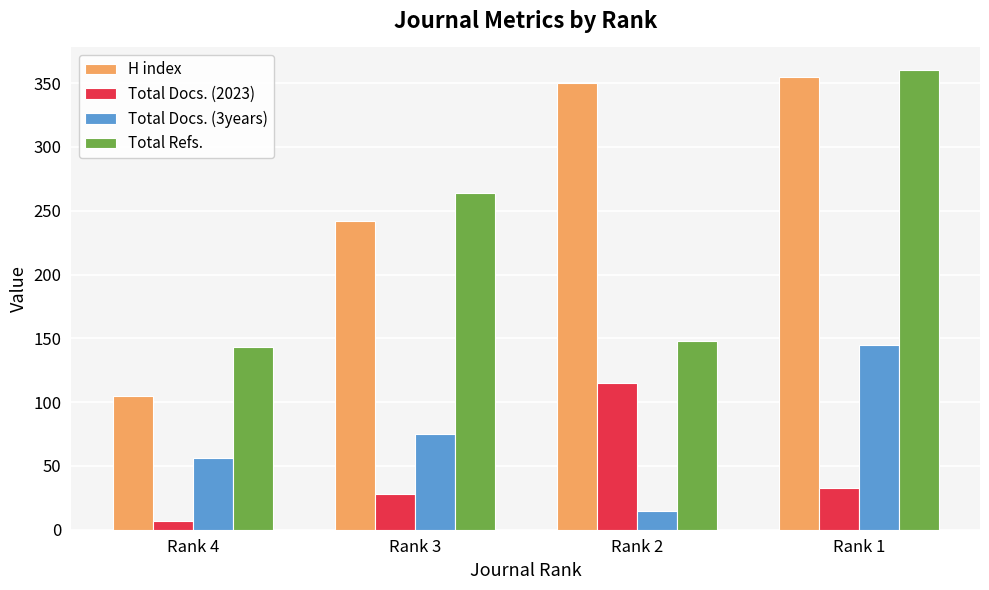

What is the total value across all series at Rank 4?

311